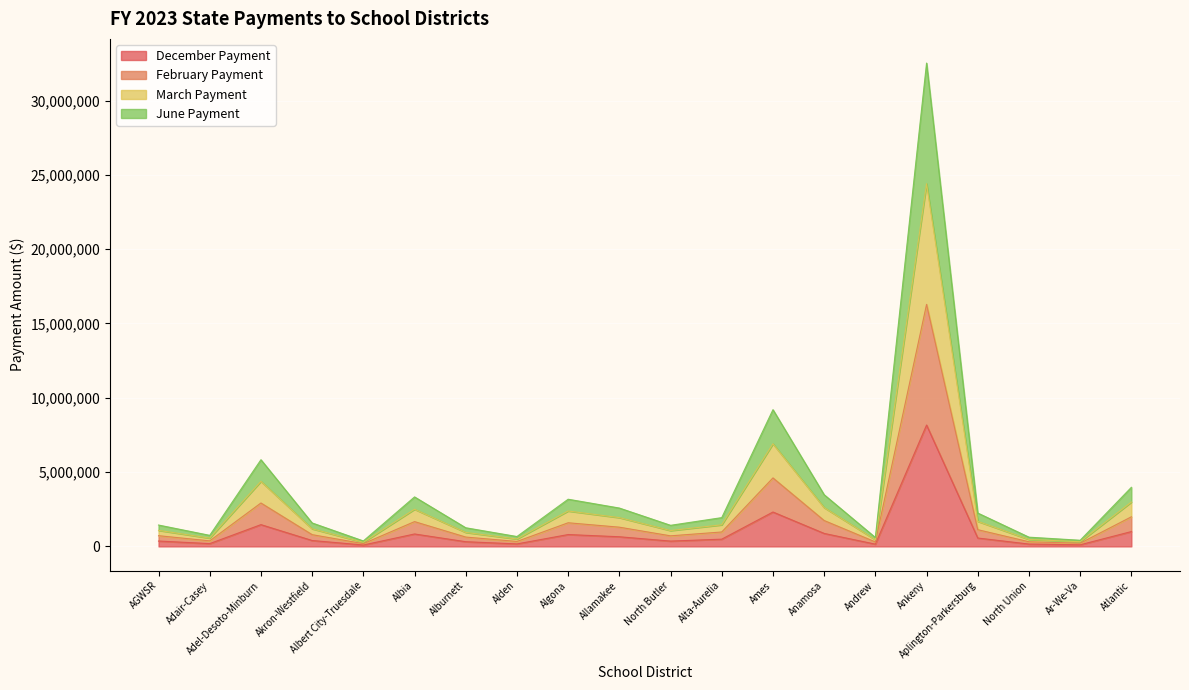

Which category has the lowest value across all series?

Albert City-Truesdale